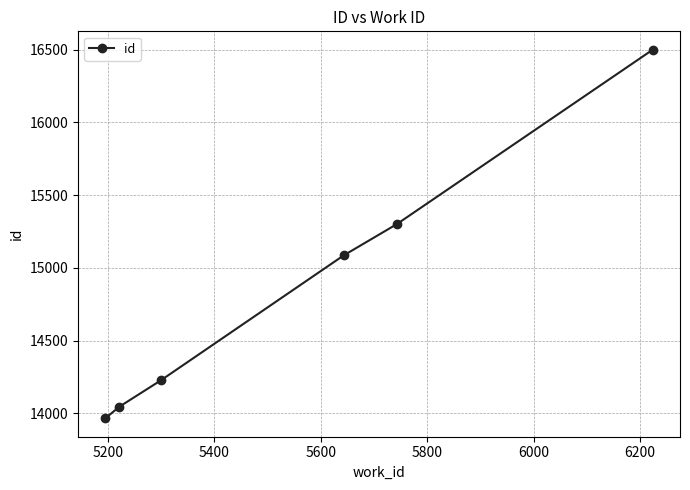

True or false: there are more than 2 points higher than both neighbors.

False